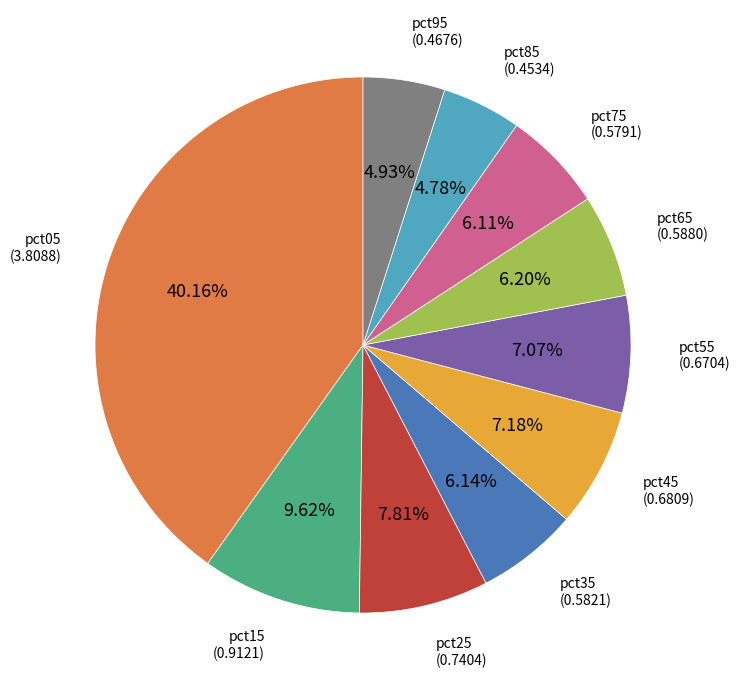

Does any single category account for the majority?

No